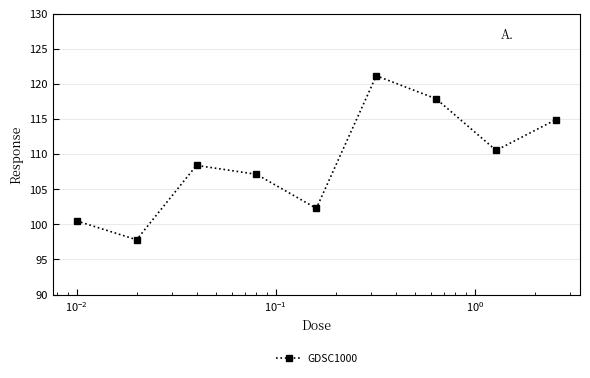

What is the difference between the maximum and minimum values?

23.3